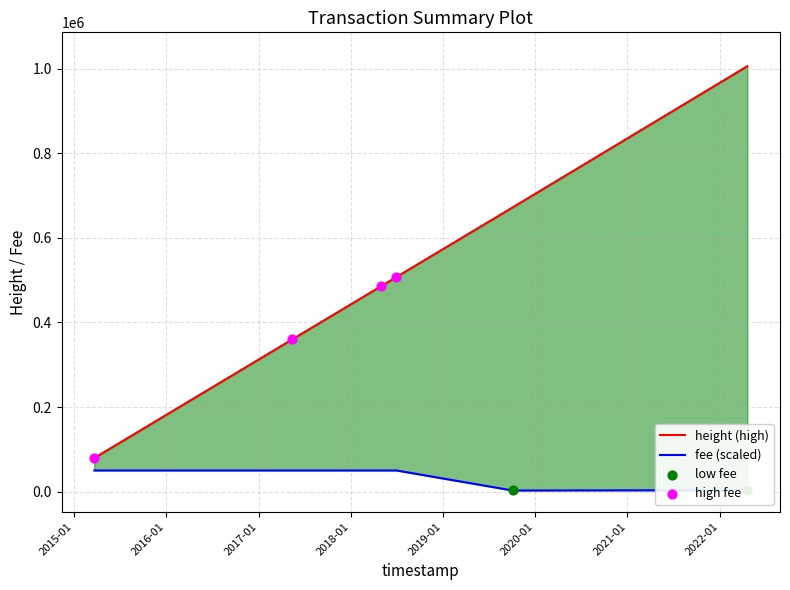

Which series has the largest total across all categories?

Height